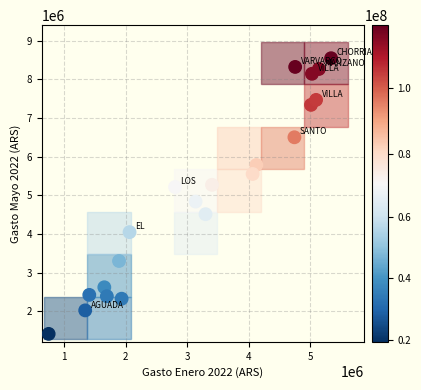

What is the range of Y values (max minus min)?

7124572.2